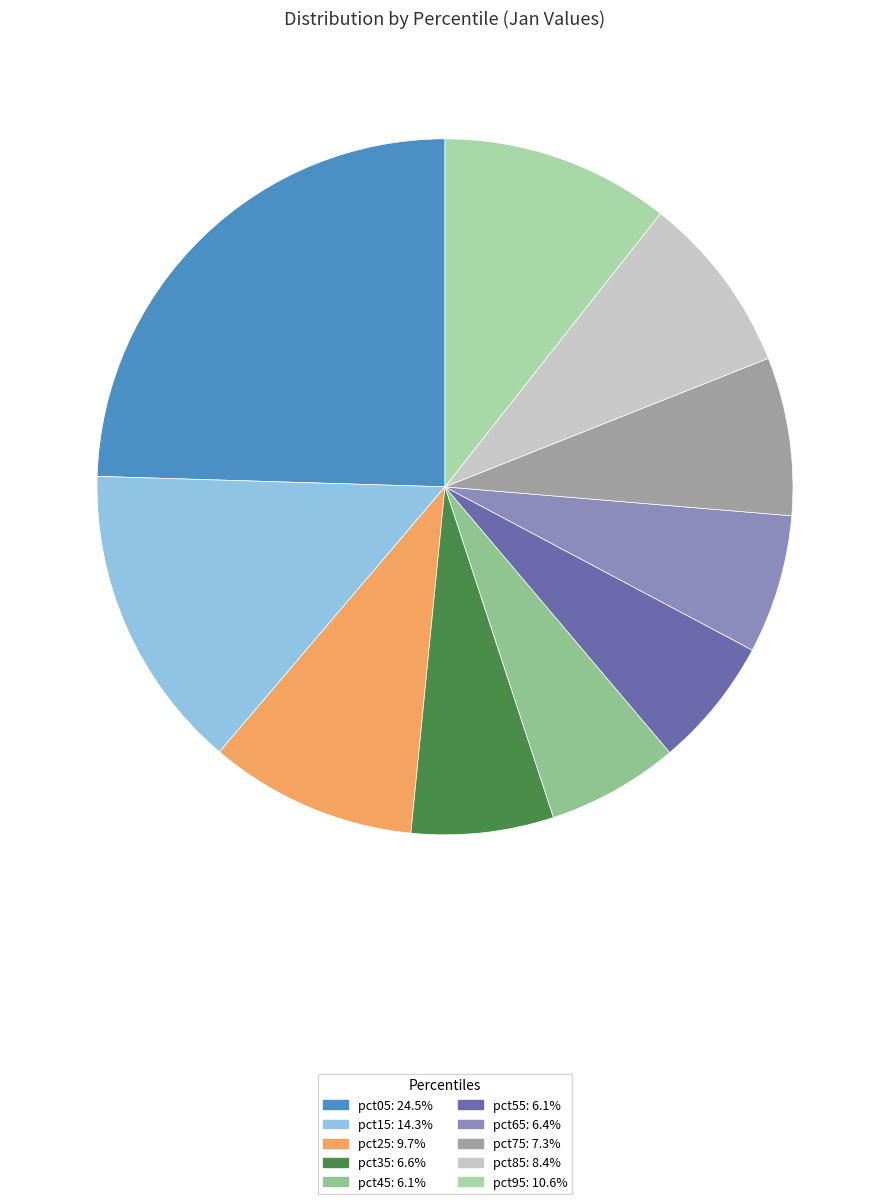

Which has a higher value, pct05 or pct55?

pct05